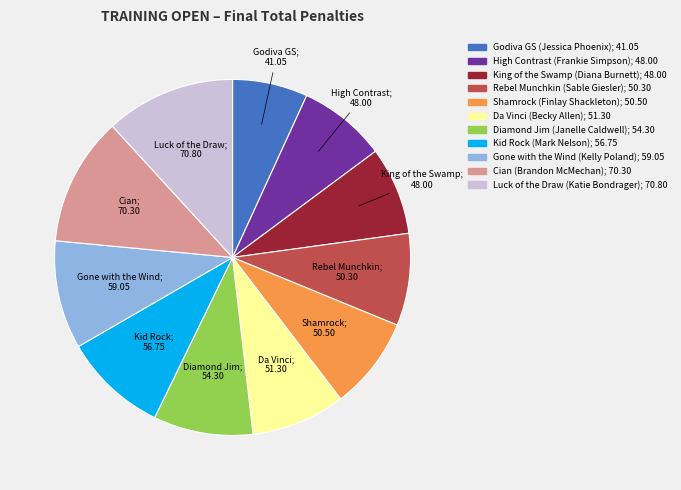

Approximately how many times larger is the value at Gone with the Wind (Kelly Poland) compared to Godiva GS (Jessica Phoenix)?

1.4